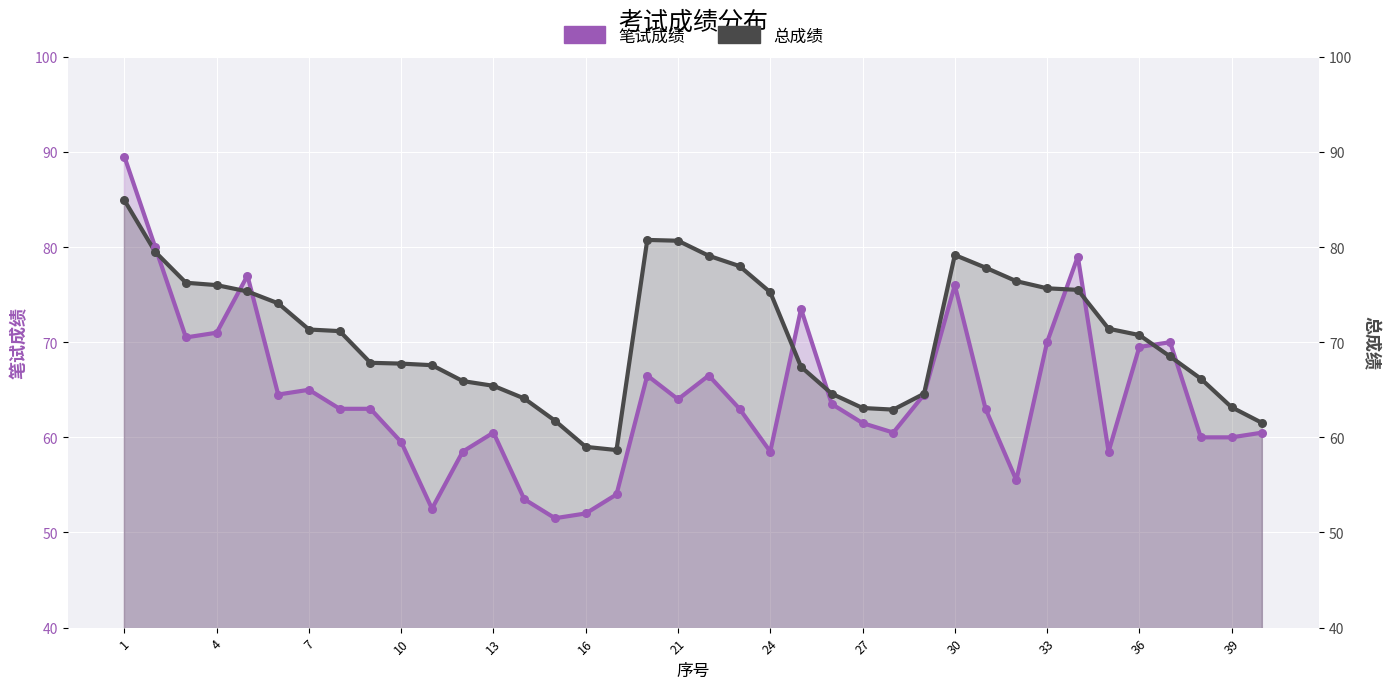

Which series has the largest total across all categories?

总成绩